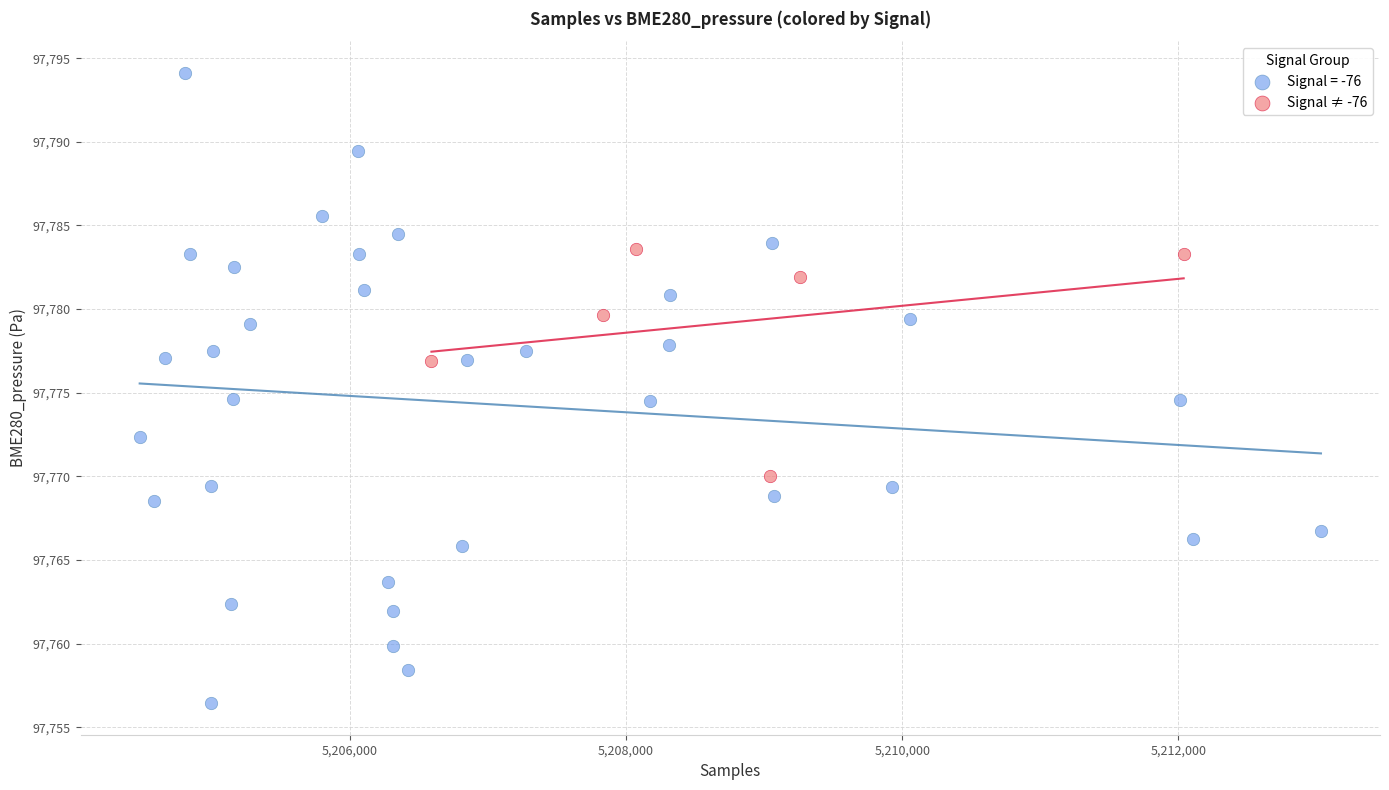

Which series has the largest Y range (max minus min)?

Signal = -76